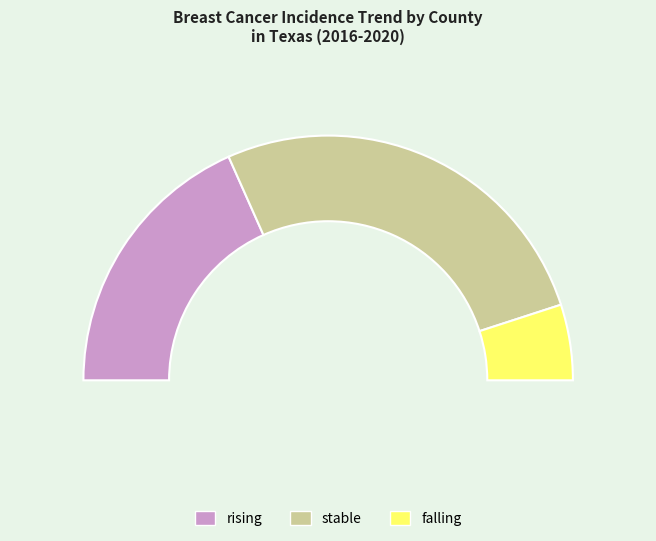

Is there any slice that represents more than half of the pie?

Yes